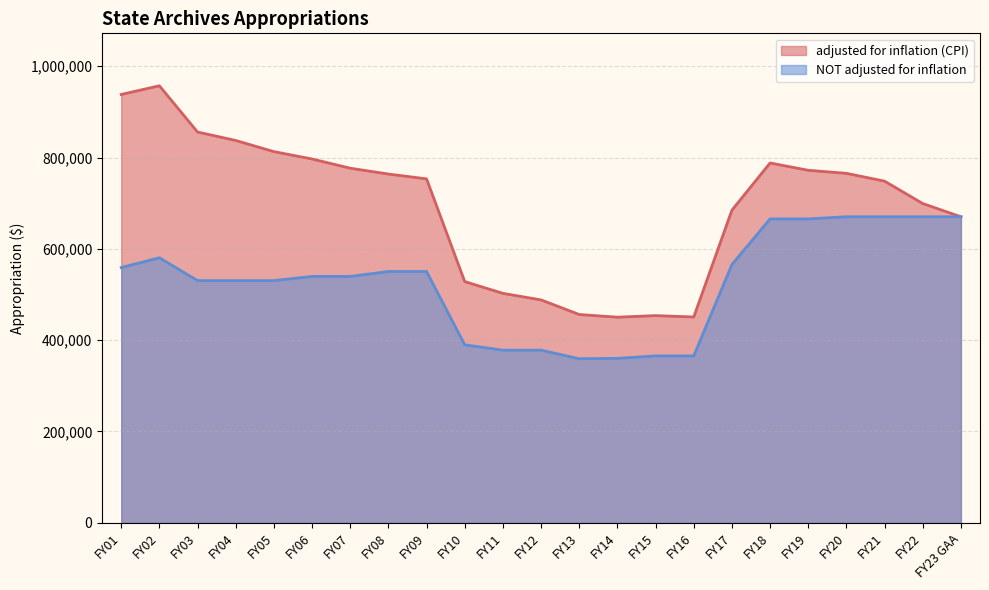

The value of adjusted for inflation (CPI) at FY18 is 788037. True or false?

True